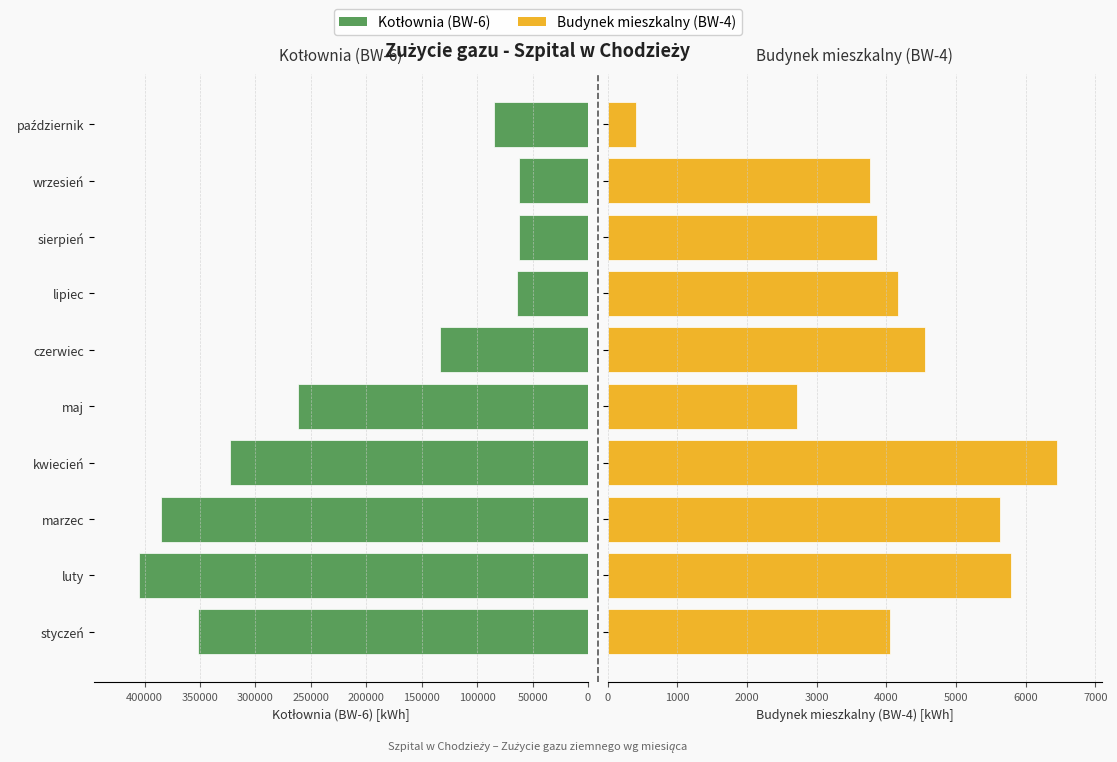

What is the sum of all Kotłownia (BW-6) values?

2133894